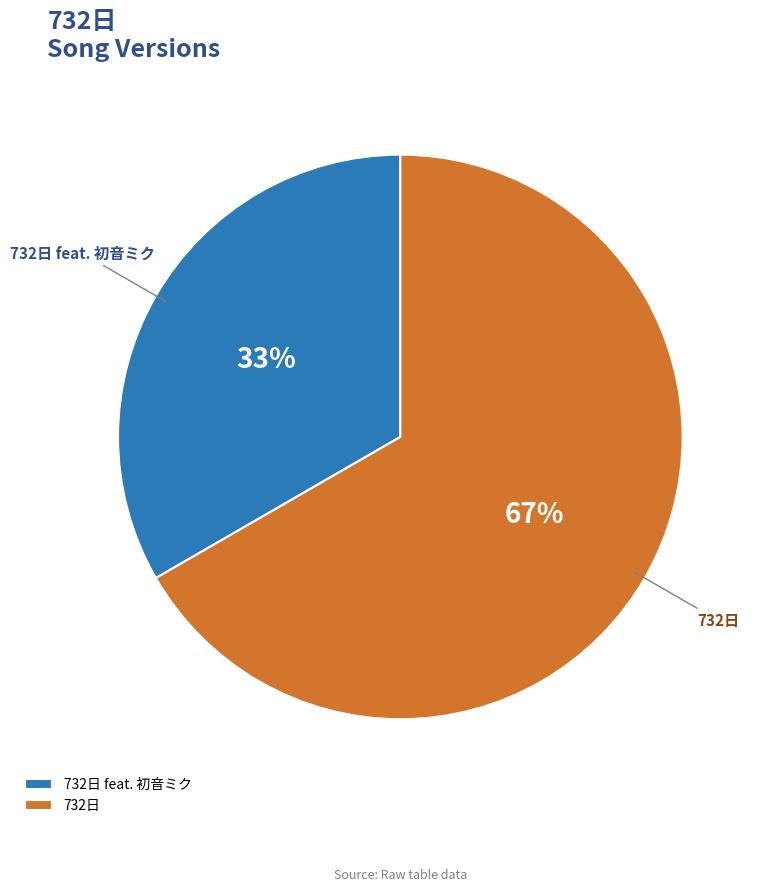

To the nearest percent, what portion does 732日 represent?

67%